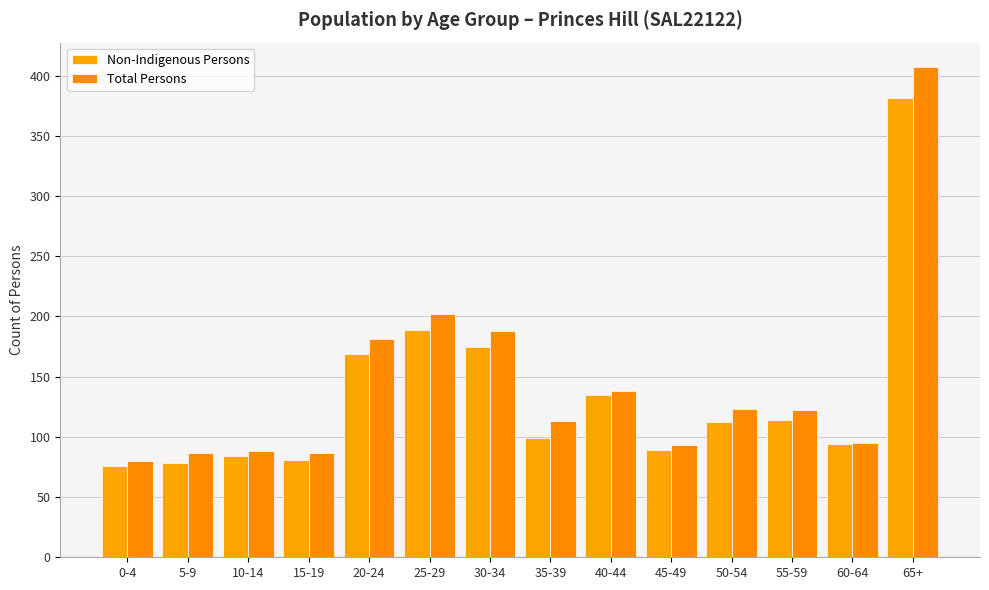

What are all the series names shown in the legend?

Non-Indigenous Persons, Total Persons